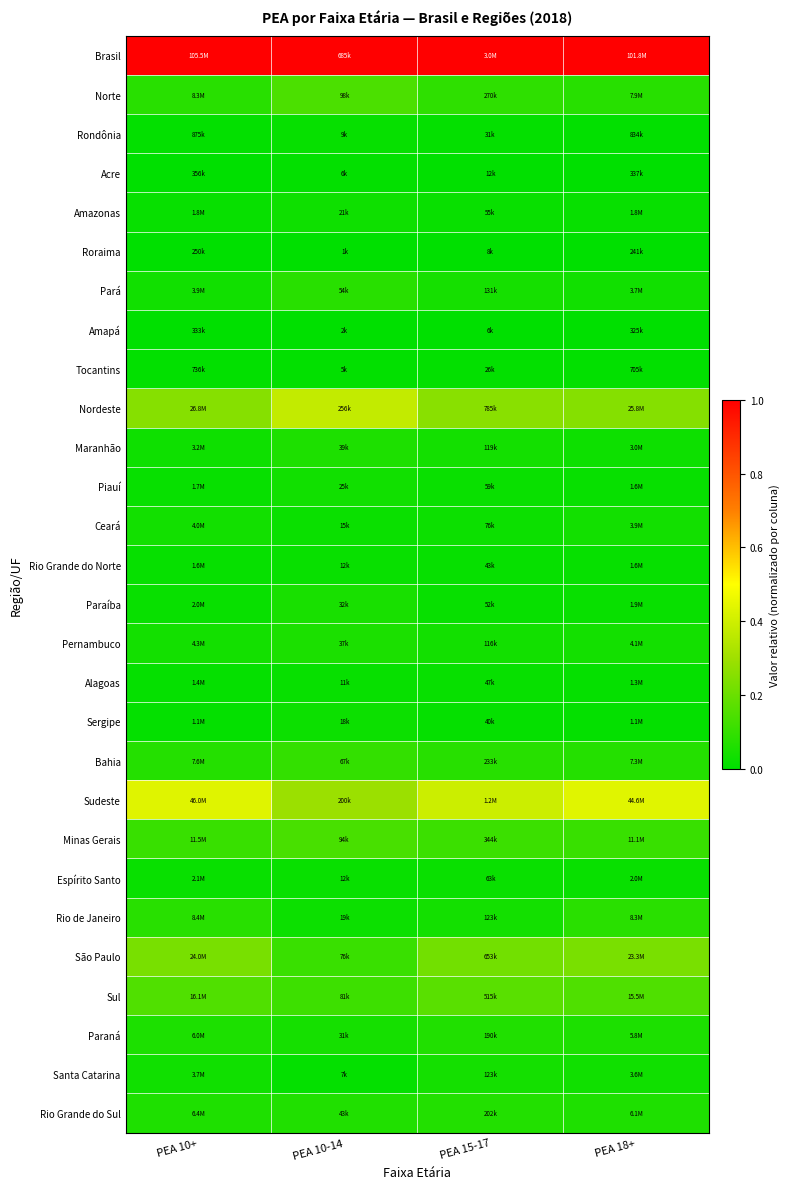

What is the total value across all series at PEA 10-14?

2.8